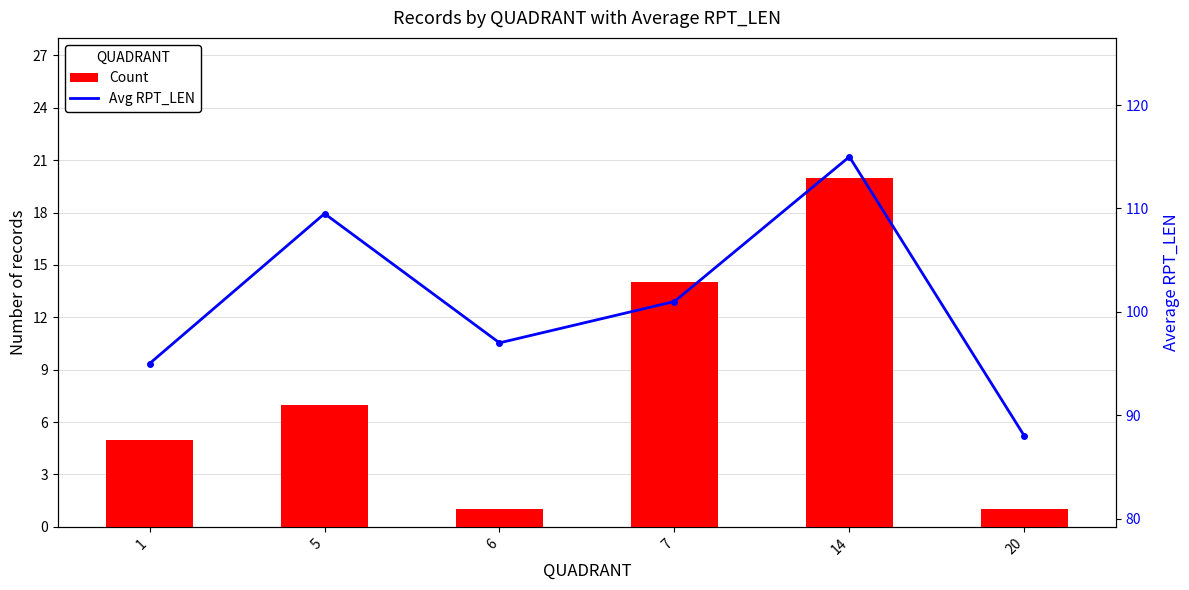

Which label corresponds to the smallest value in the chart?

6